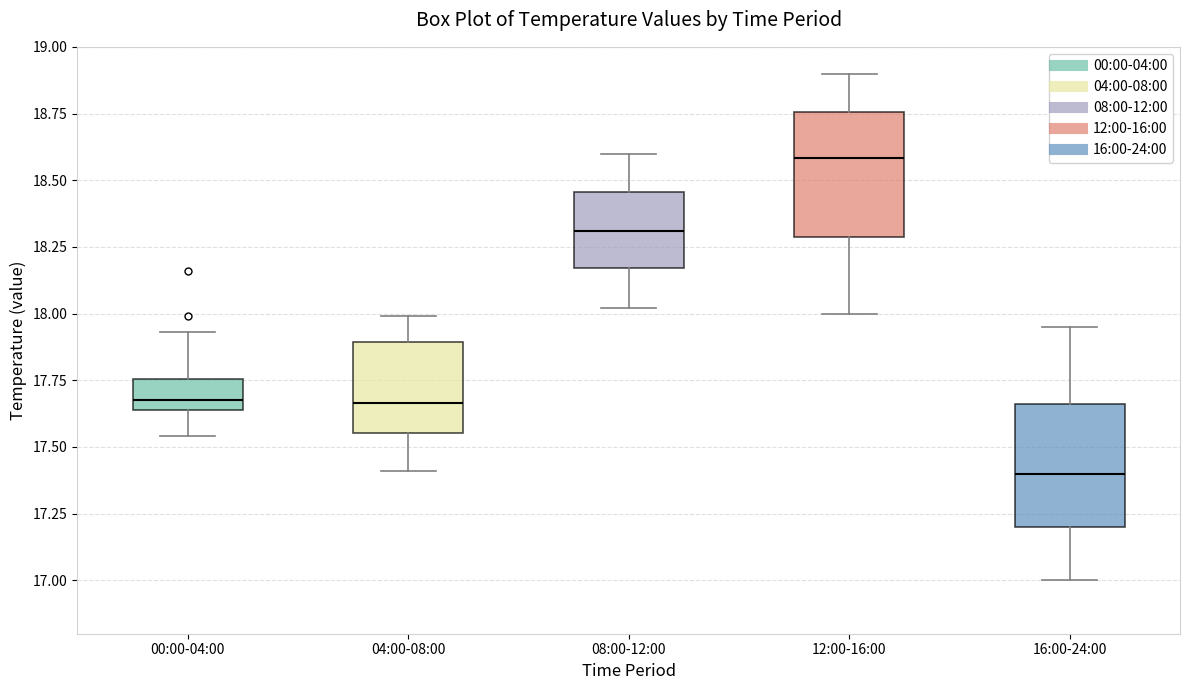

Reading left to right, read every box against the y-axis: the position of its median line, the range the box covers, and the ends of its whiskers. The values are not printed on the chart, so give them approximately, as read against the axis.

00:00-04:00: median 17.70, box 17.65 to 17.75, whiskers 17.55 to 17.95
04:00-08:00: median 17.65, box 17.55 to 17.90, whiskers 17.40 to 18.00
08:00-12:00: median 18.30, box 18.15 to 18.45, whiskers 18.00 to 18.60
12:00-16:00: median 18.60, box 18.30 to 18.75, whiskers 18.00 to 18.90
16:00-24:00: median 17.40, box 17.20 to 17.65, whiskers 17.00 to 17.95